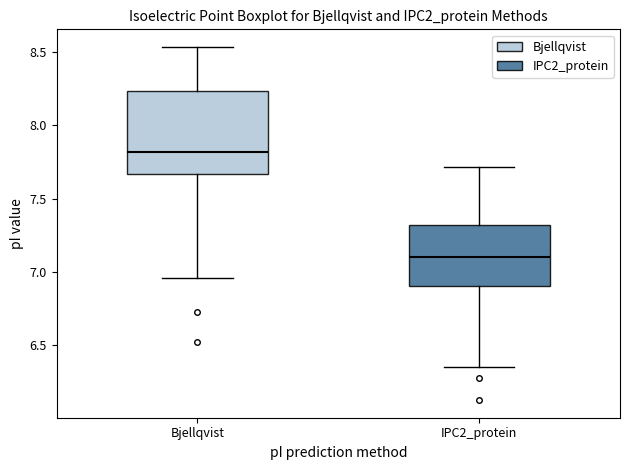

Reading left to right, read every box against the y-axis: the position of its median line, the range the box covers, and the ends of its whiskers. The values are not printed on the chart, so give them approximately, as read against the axis.

Bjellqvist: median 7.80, box 7.65 to 8.25, whiskers 6.95 to 8.55
IPC2_protein: median 7.10, box 6.90 to 7.30, whiskers 6.35 to 7.70